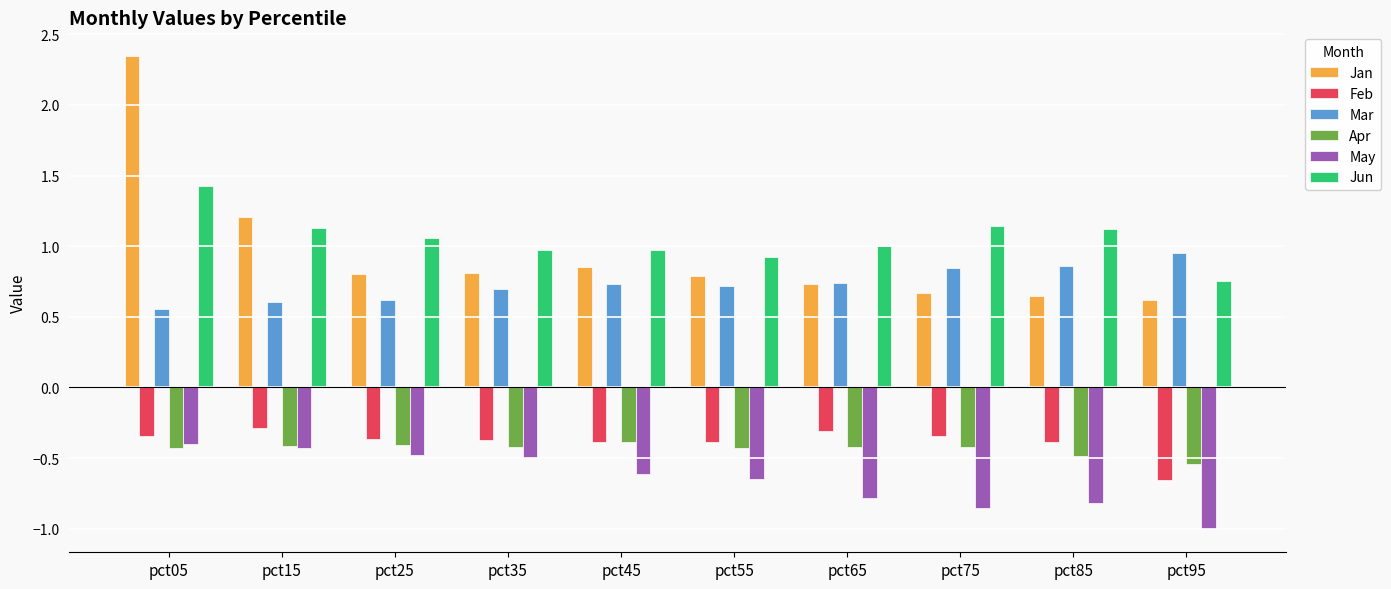

Are the bars horizontal?

No